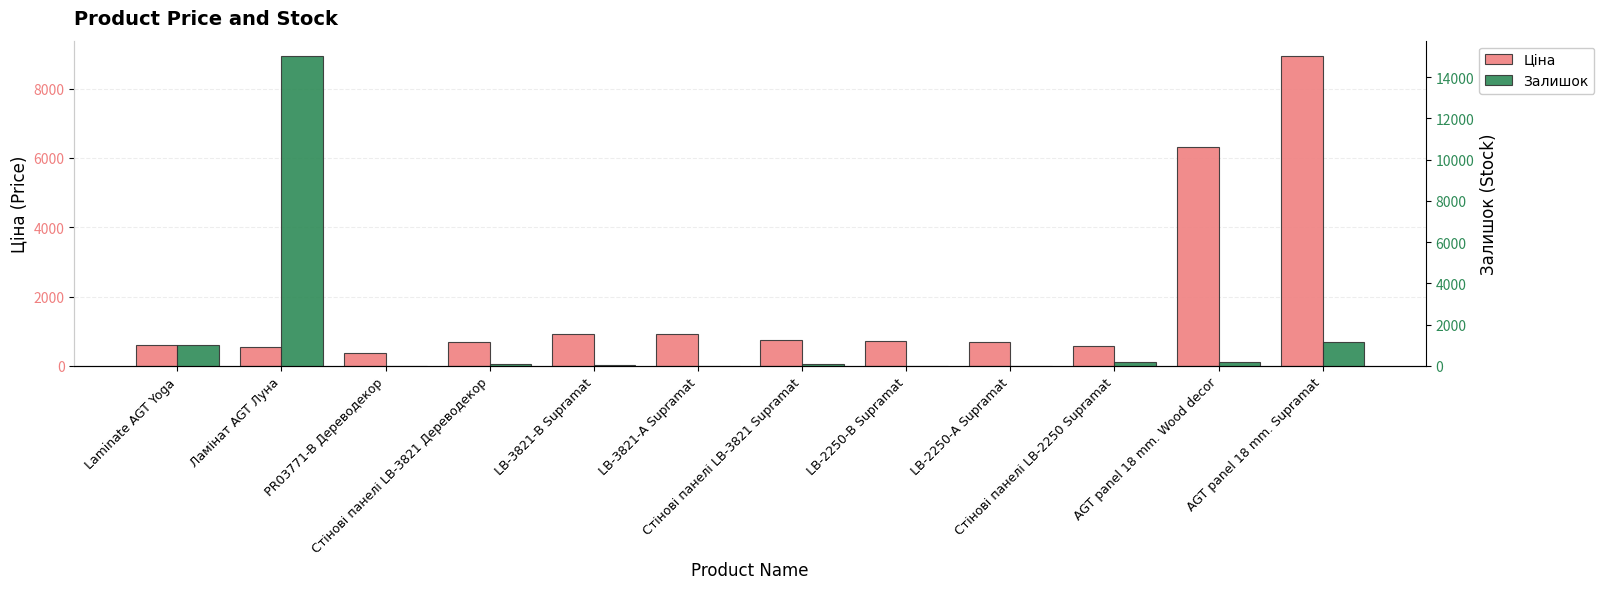

Which series has the widest spread of values?

Залишок